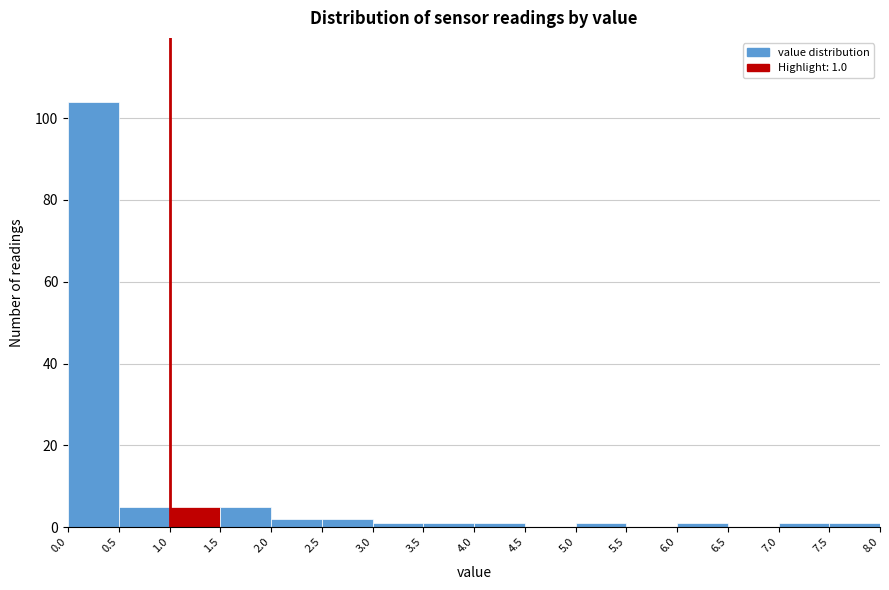

Over which range of the x-axis is the bar tallest?

0.0 to 0.5